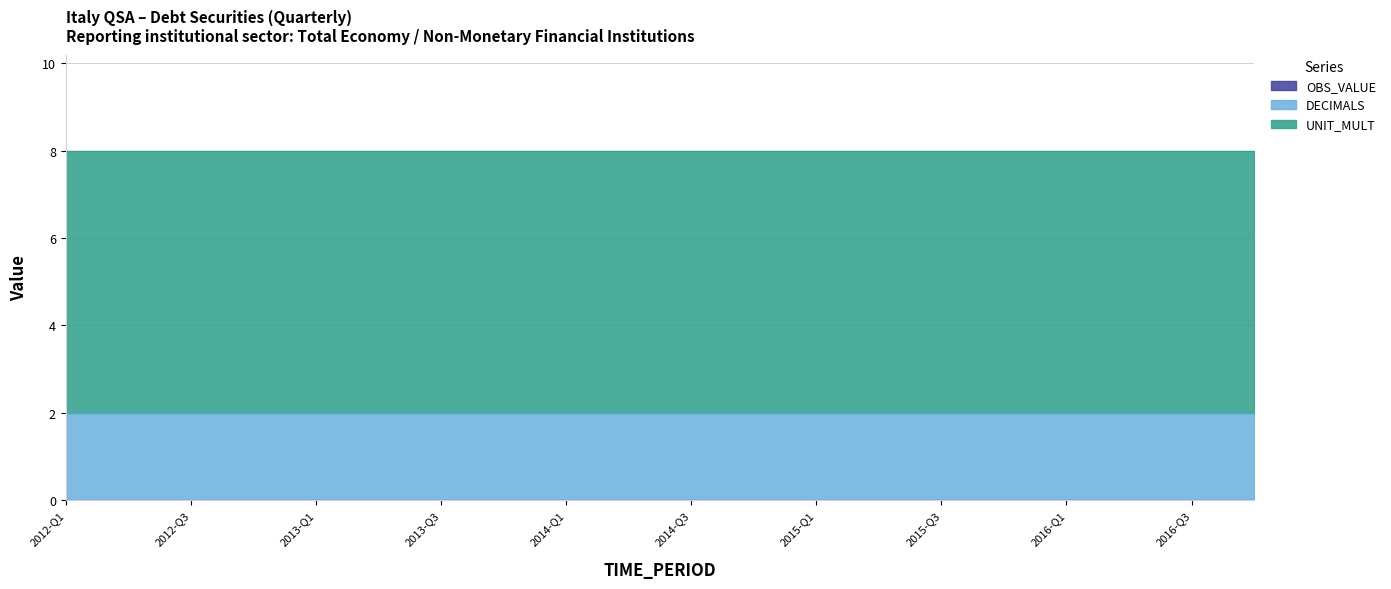

What is the approximate value of UNIT_MULT at 2015-Q4?

6